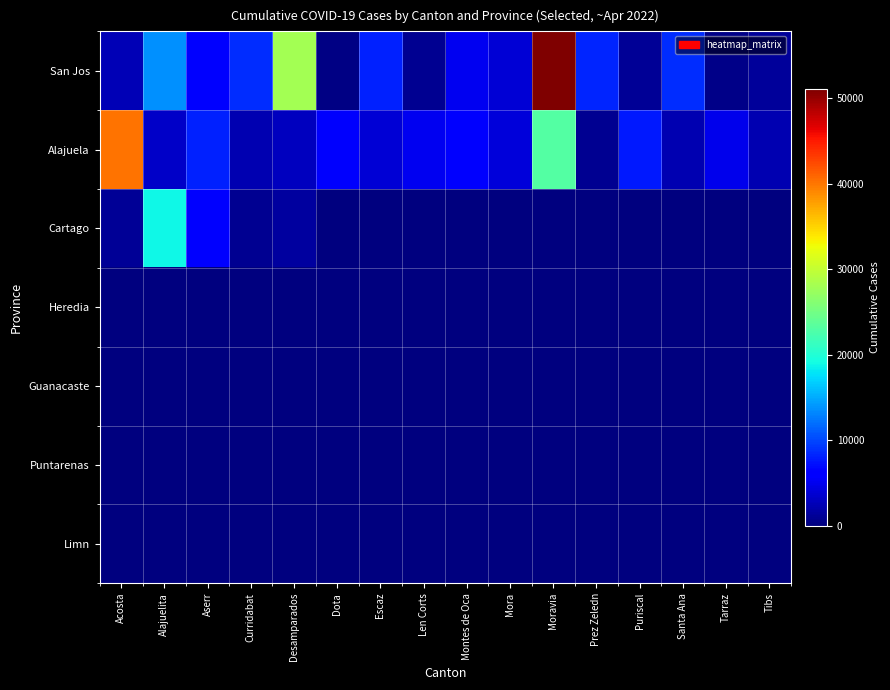

Which series has the largest range (max minus min)?

San Jos